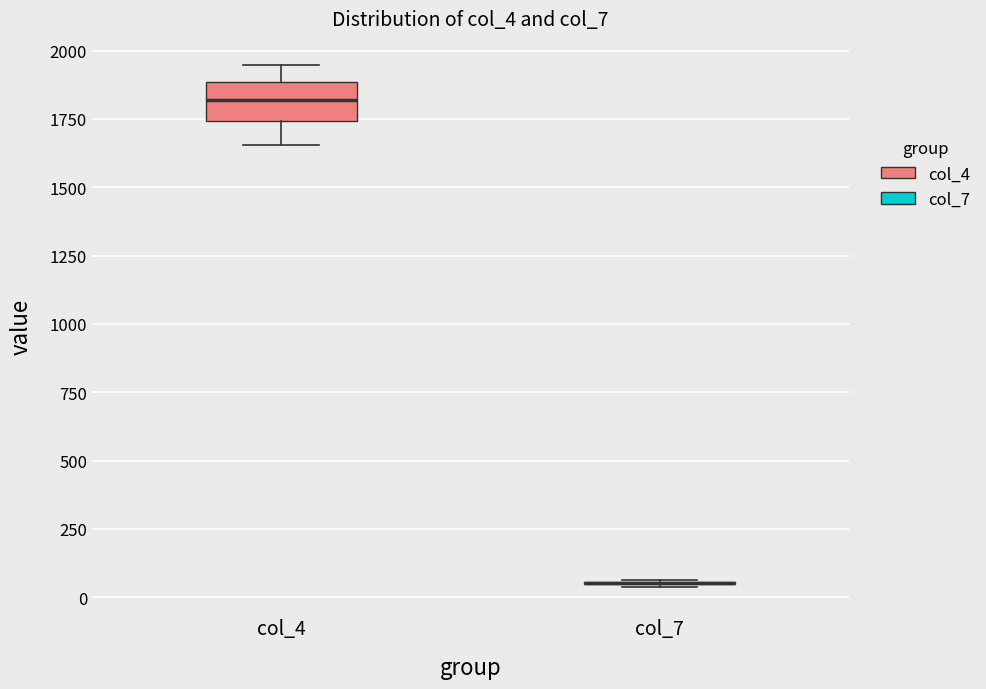

Where does the median line of the box for col_4 sit on the y-axis? The values are not printed on the chart, so give them approximately, as read against the axis.

1800